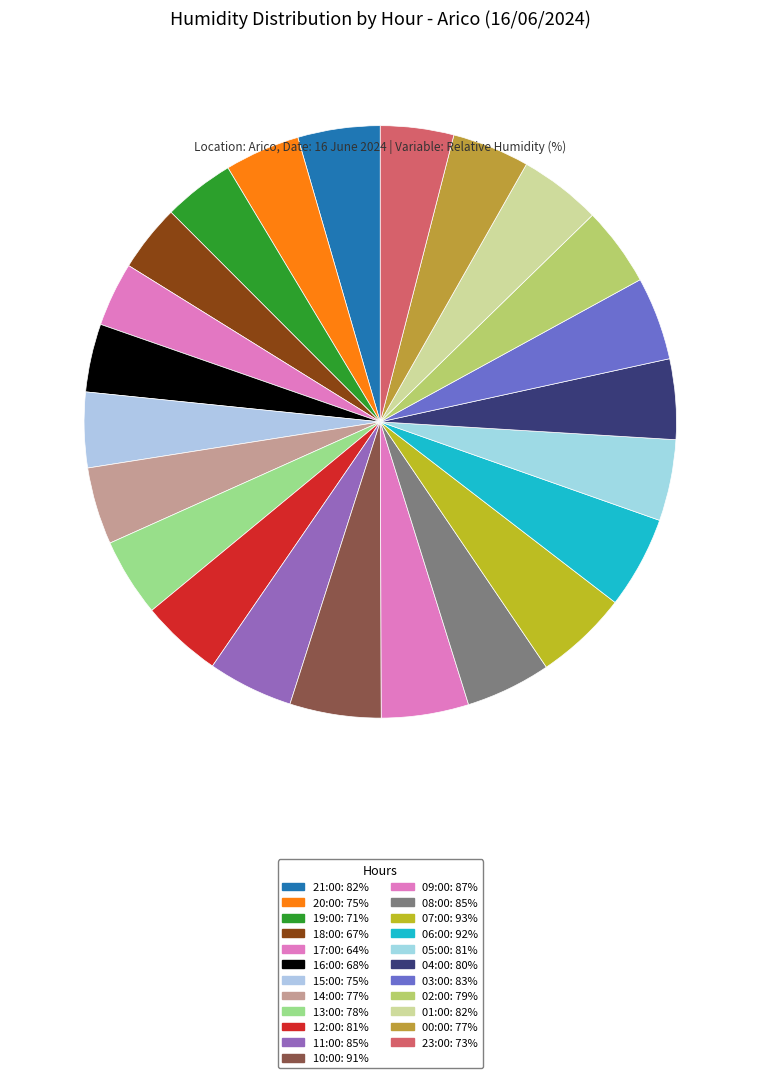

How many slices are in this pie chart?

23